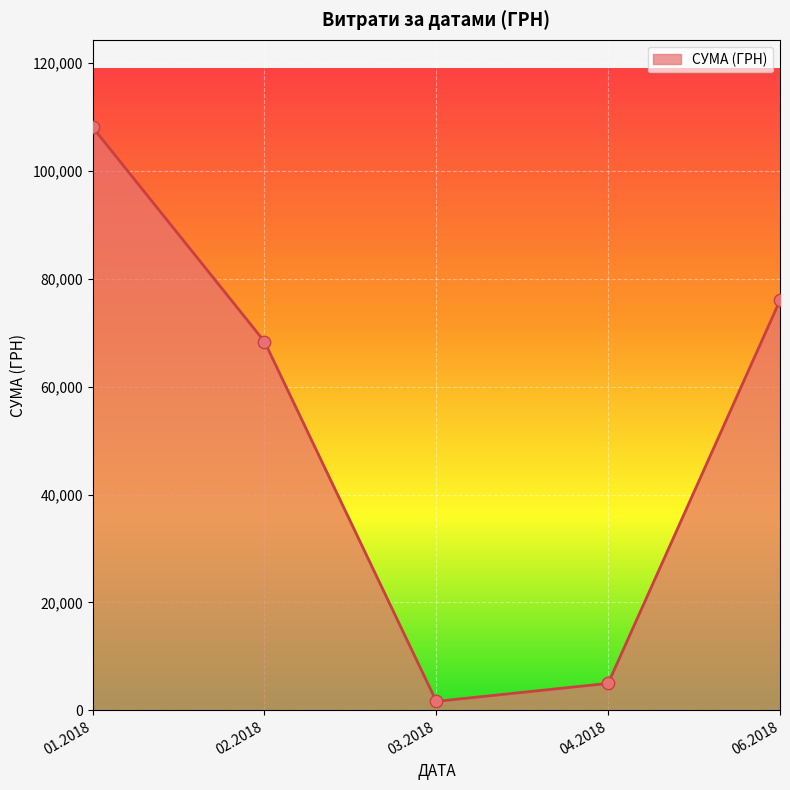

Between 04.2018 and 01.2018, which is larger?

01.2018